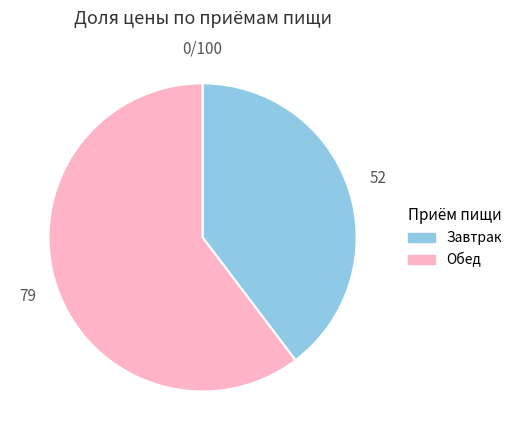

Rank the categories by value from lowest to highest.

Завтрак, Обед